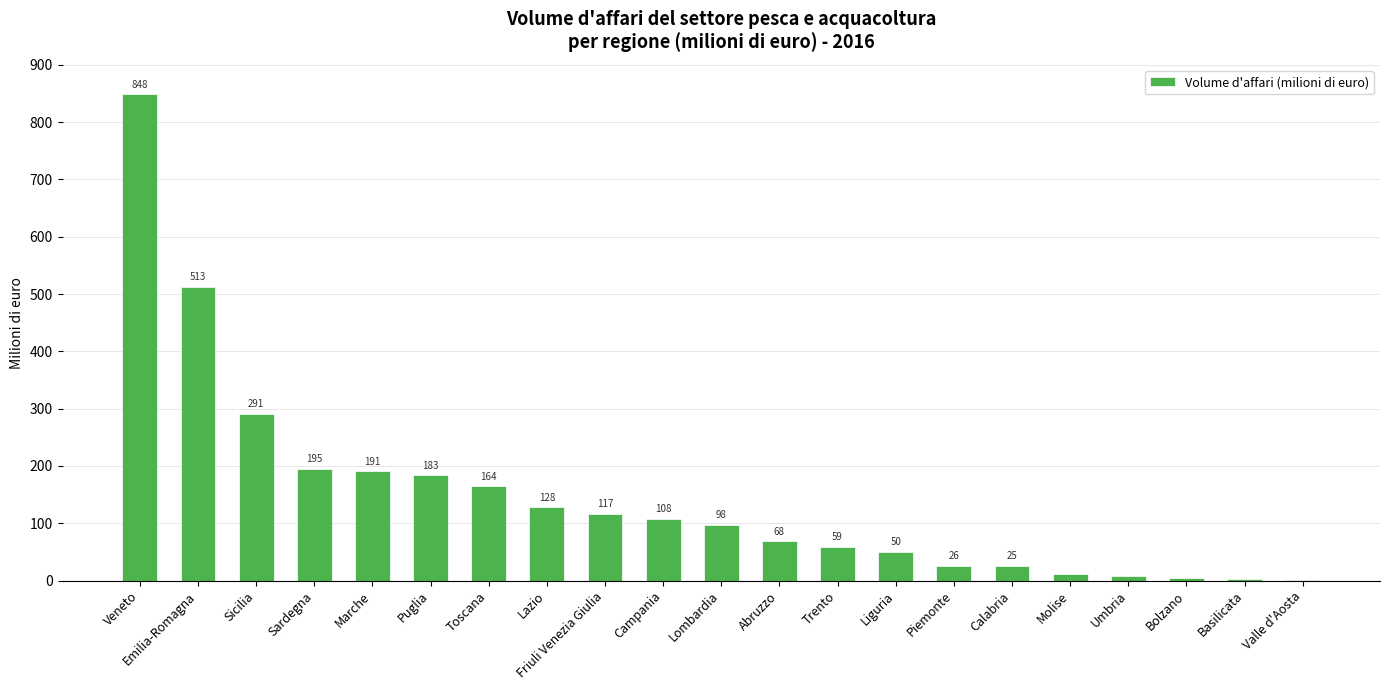

The chart shows a value of 8.7 at Umbria. True or false?

True